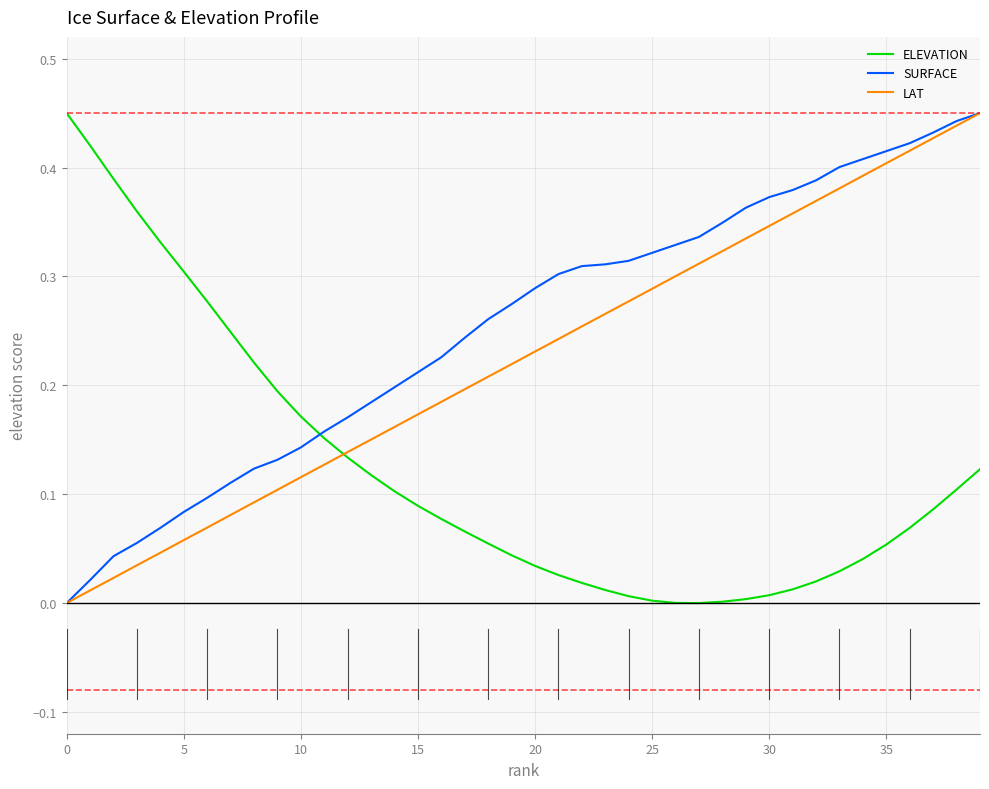

Does the chart display data point markers on the line(s)?

No